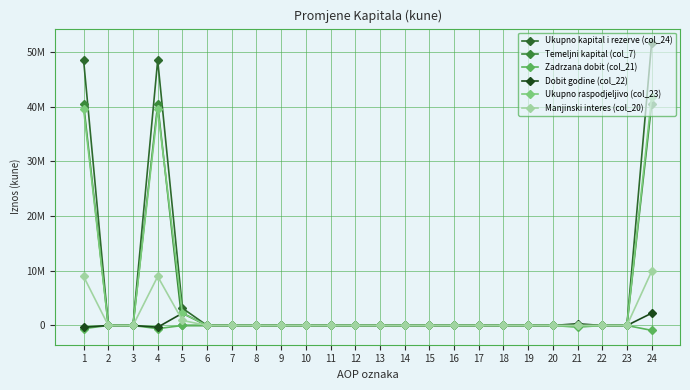

Is this an area chart (filled region under the line)?

No